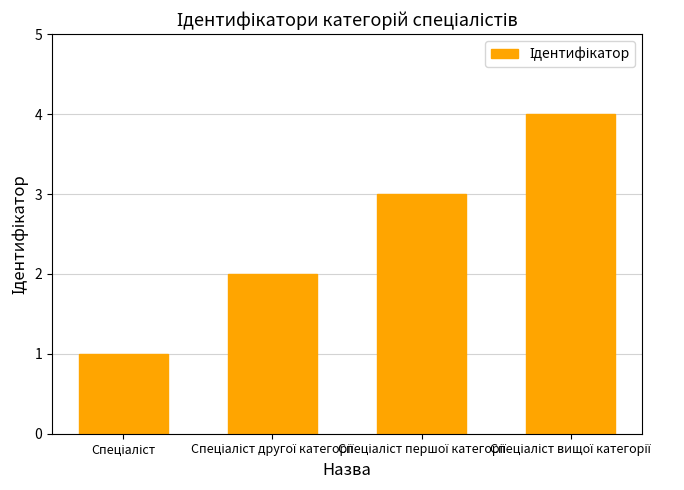

Reading left to right, list all the values displayed in this chart.

1	2	3	4